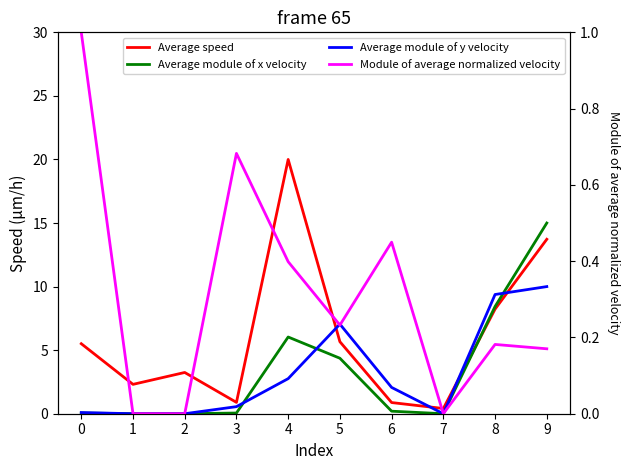

Which has a higher value, 6 or 9?

9